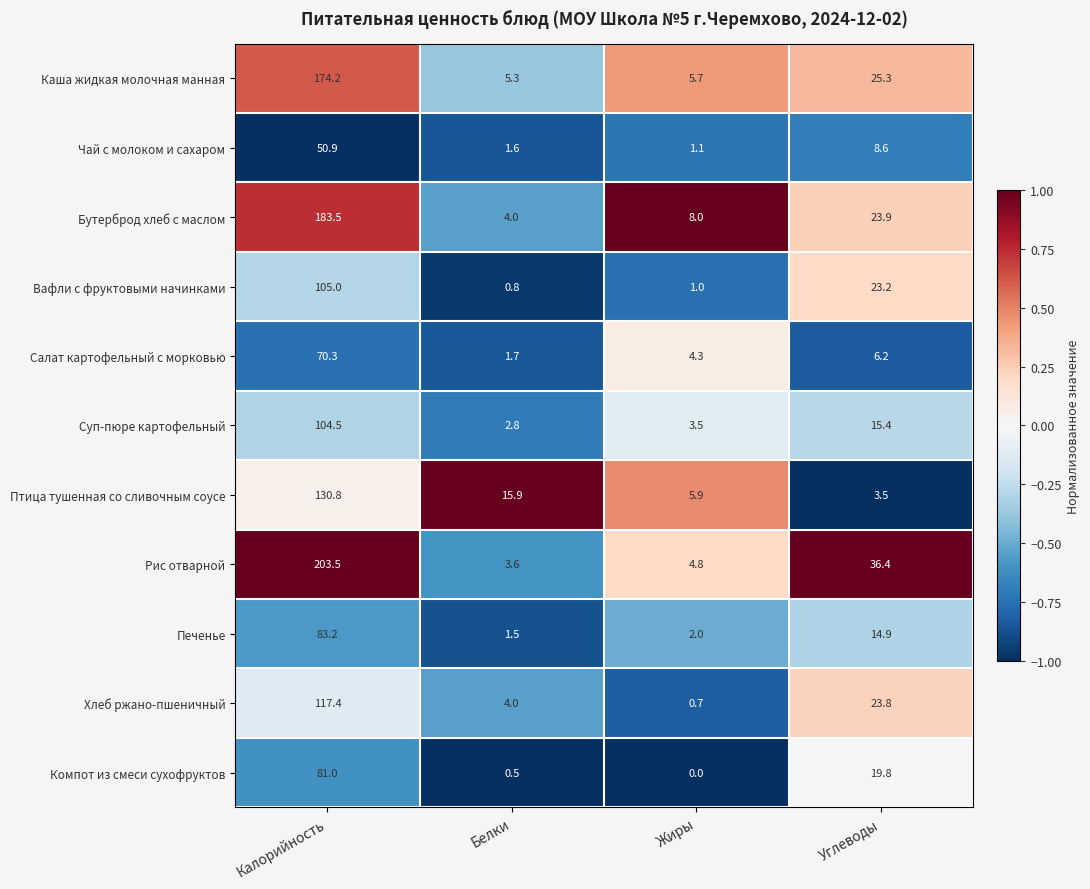

Is it true that Бутерброд хлеб с маслом equals 12.4 at Углеводы?

False